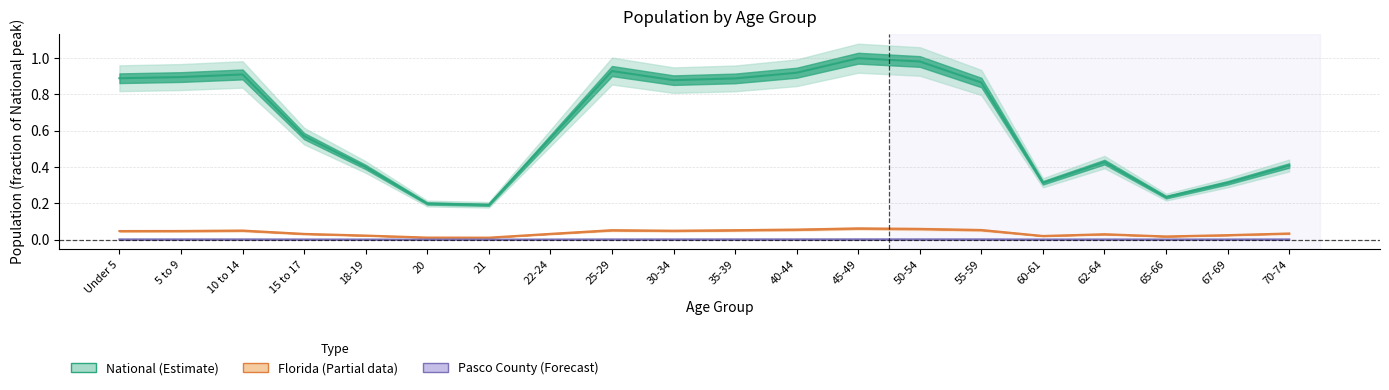

What is the label of the 11th point from the right?

30-34